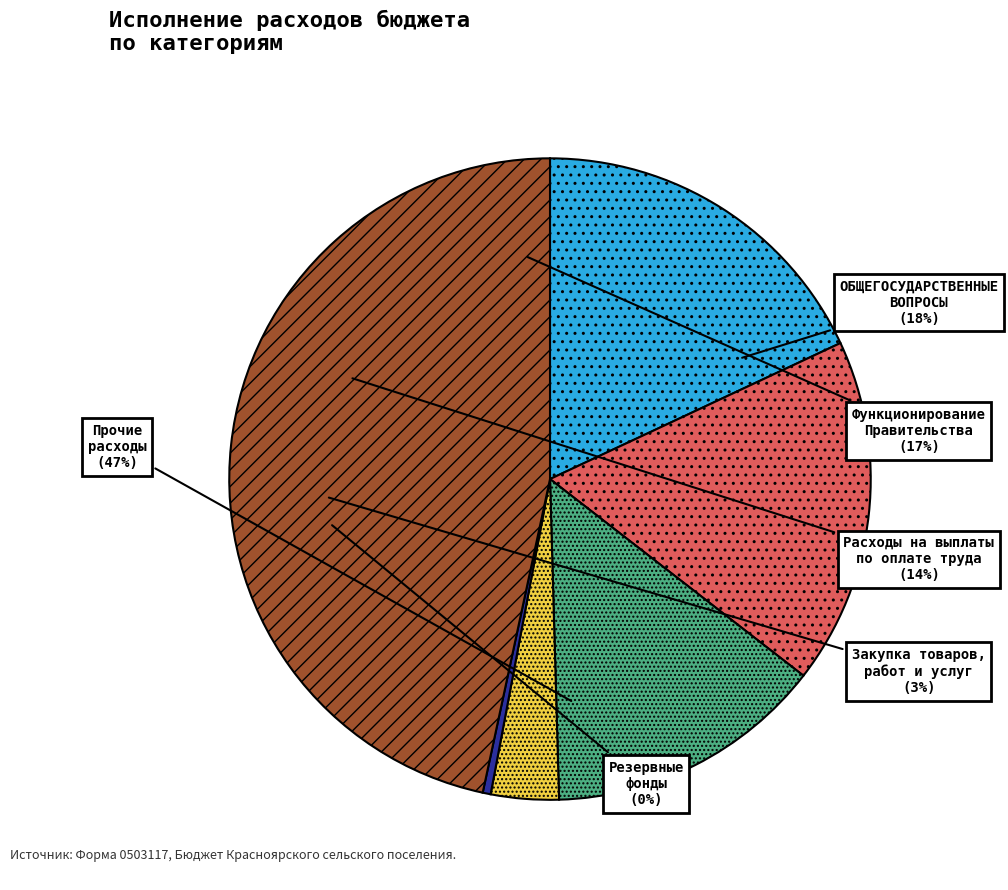

True or false: Функционирование Правительства accounts for 5% of the total.

False